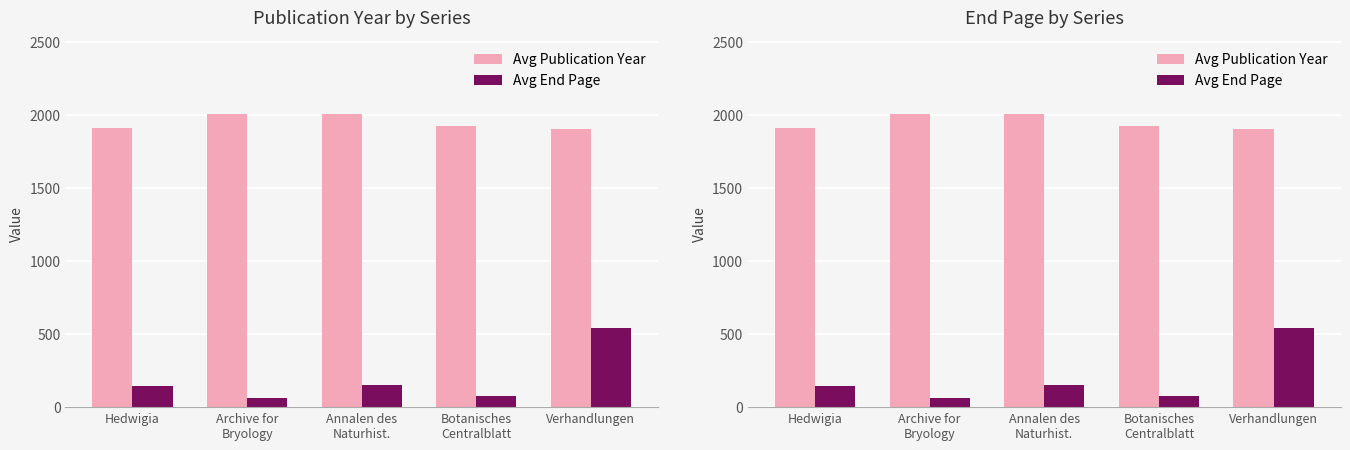

What is the spread (max minus min) of values at Annalen des
Naturhist.?

1861.0